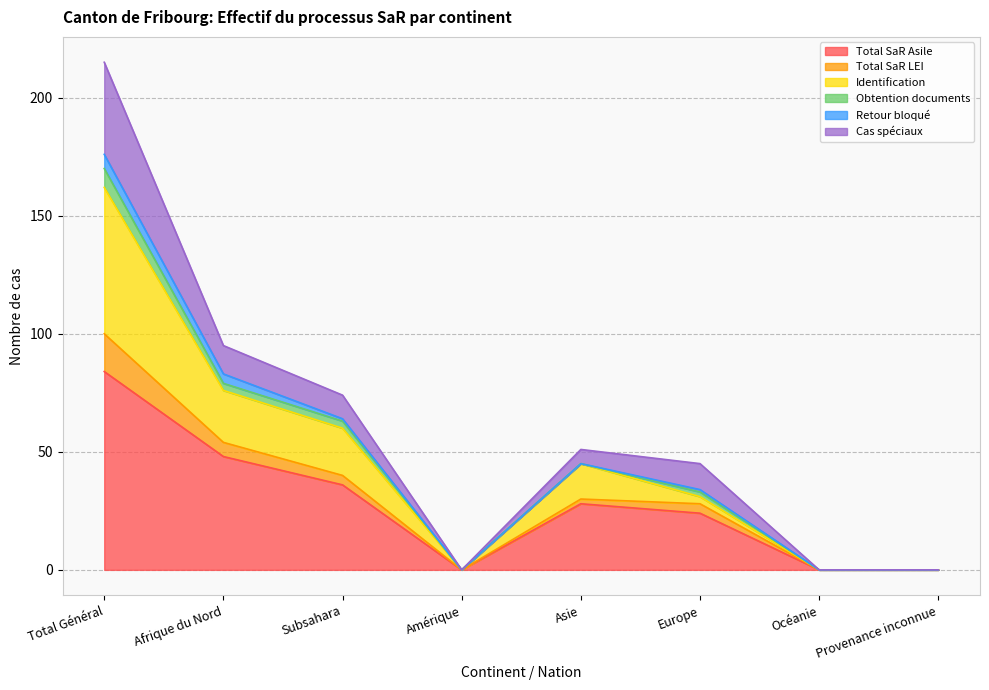

The Total SaR Asile series shows 84 at Total Général. True or false?

True